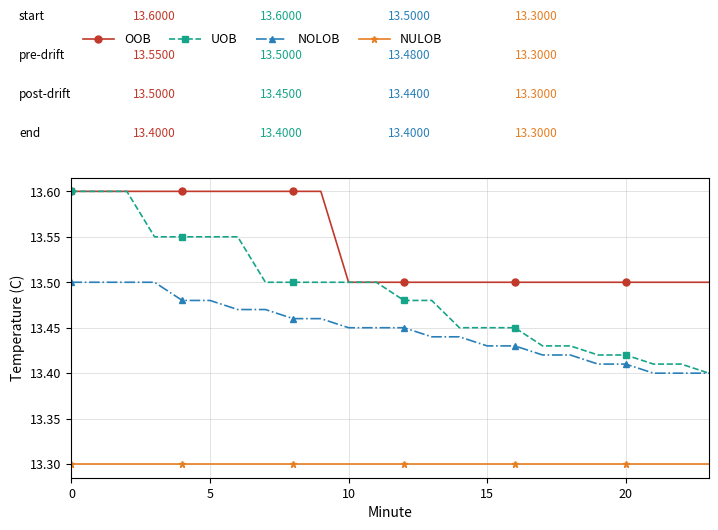

Count the NOLOB values in the range 13 to 14.

24